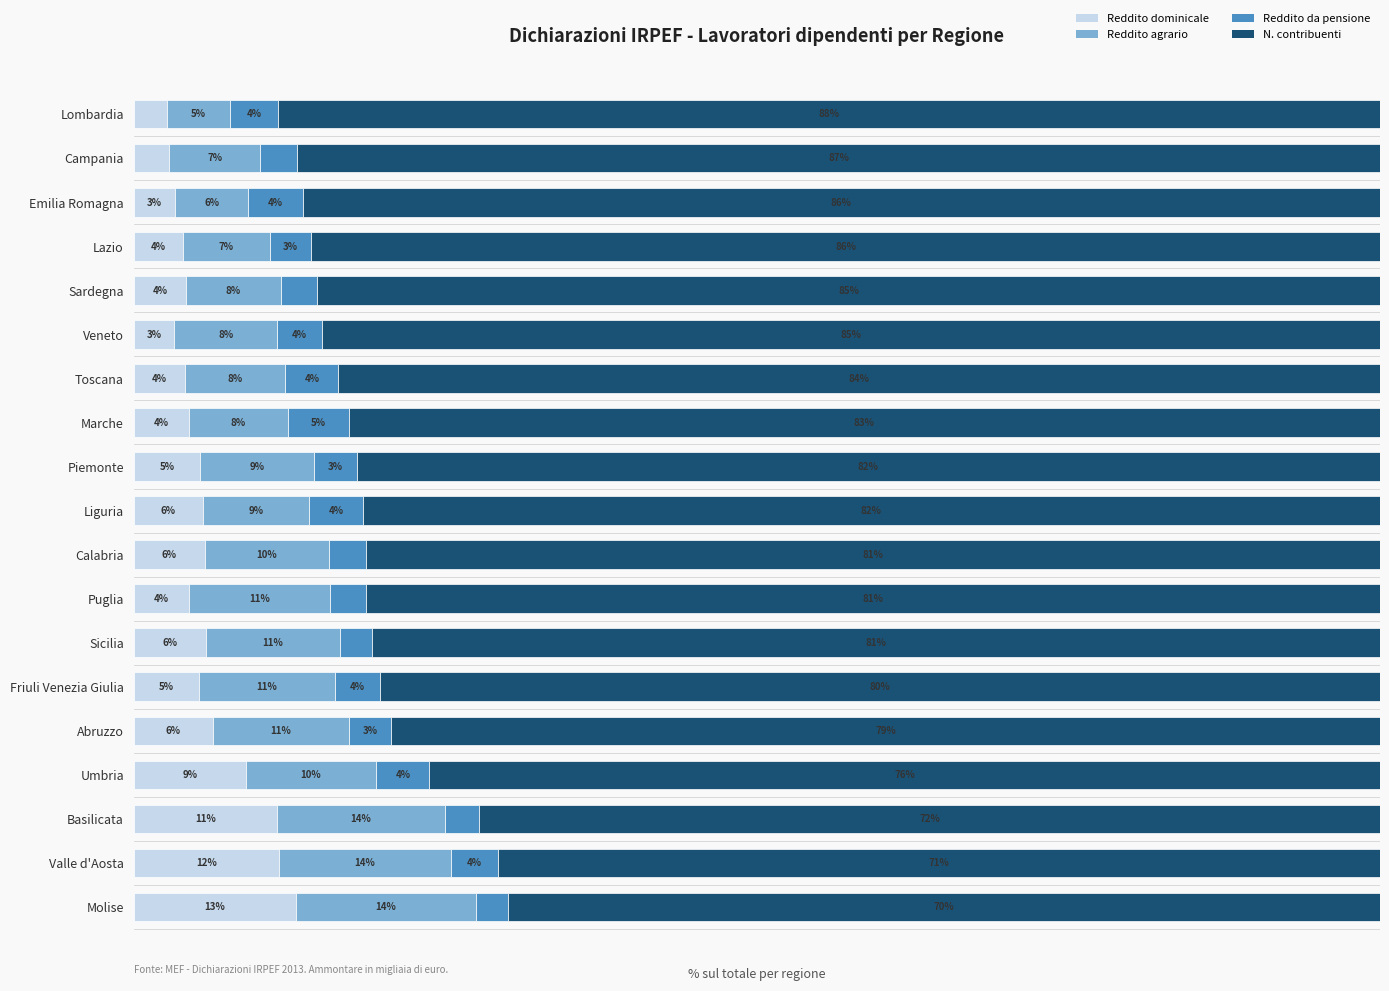

Where is Reddito dominicale nearest to the value 7?

Abruzzo